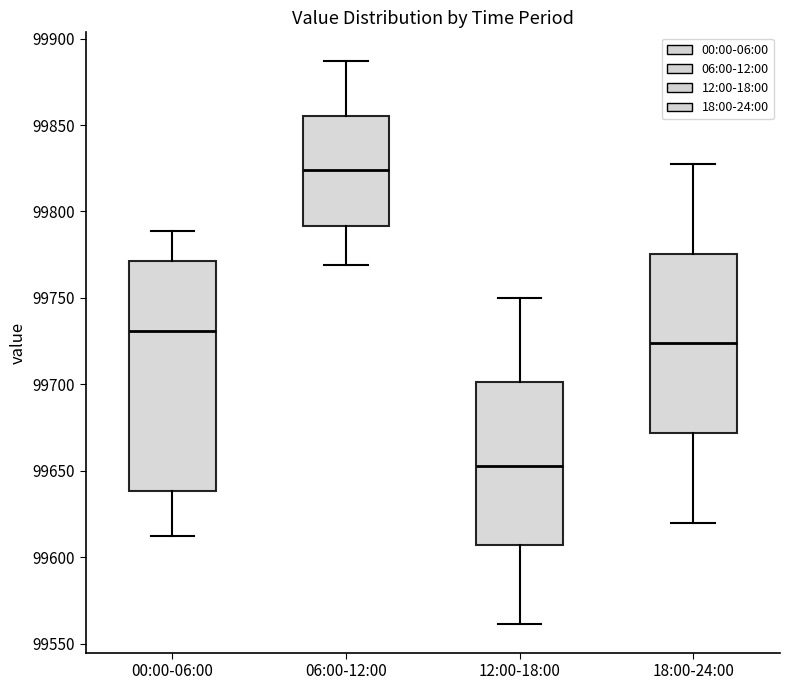

Which box's median line is the lowest?

12:00-18:00